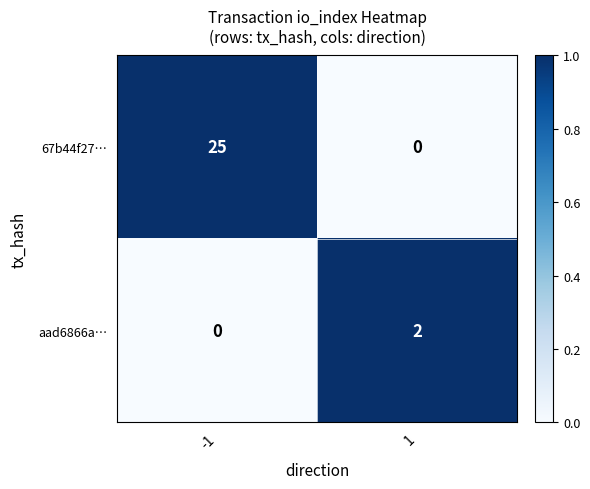

True or false: aad6866a… has a value of 2 at 1.

True